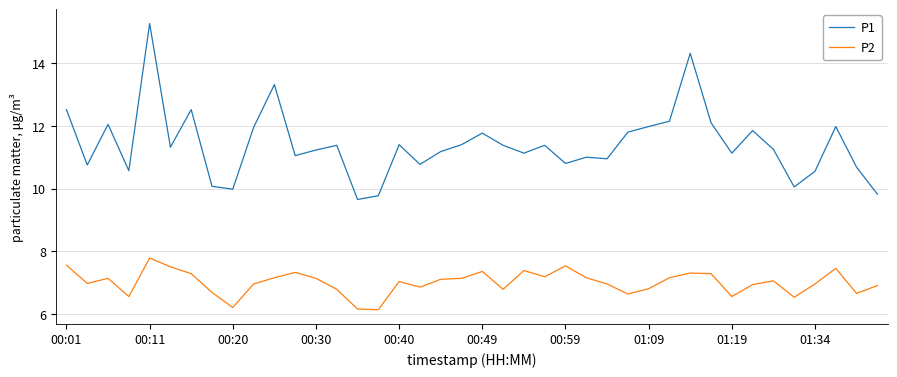

Is this an area chart (filled region under the line)?

No